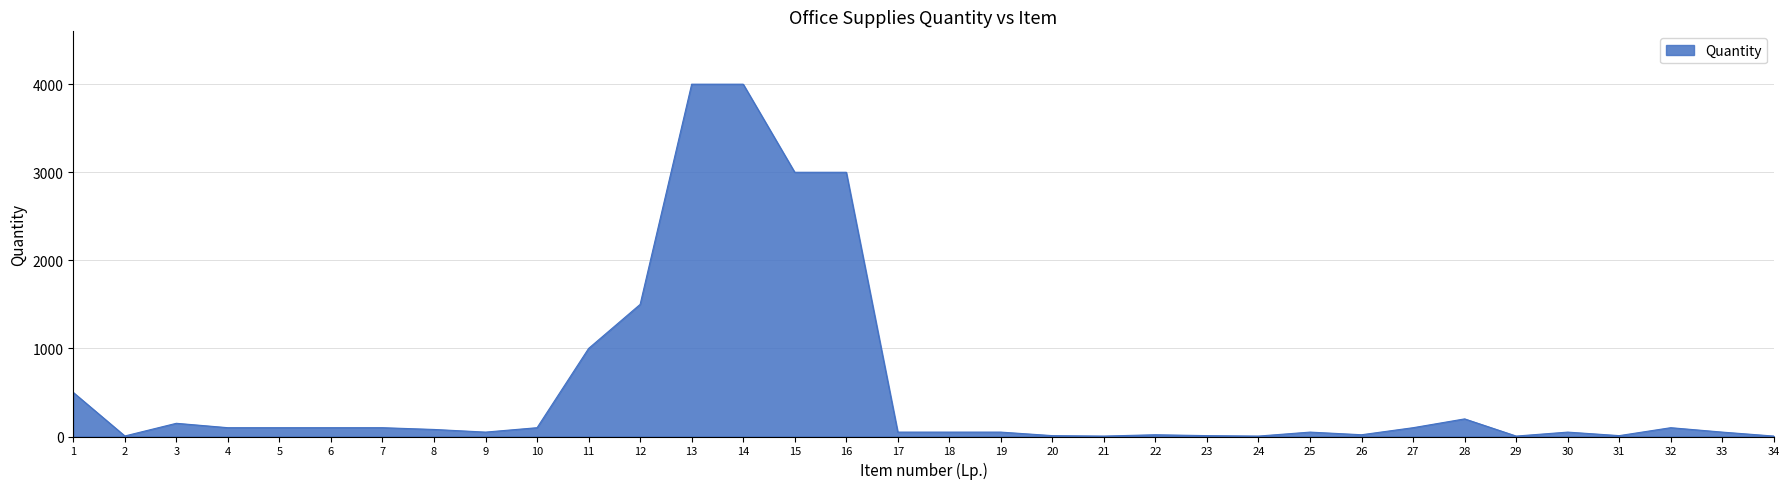

The value at 5 is 100. True or false?

True